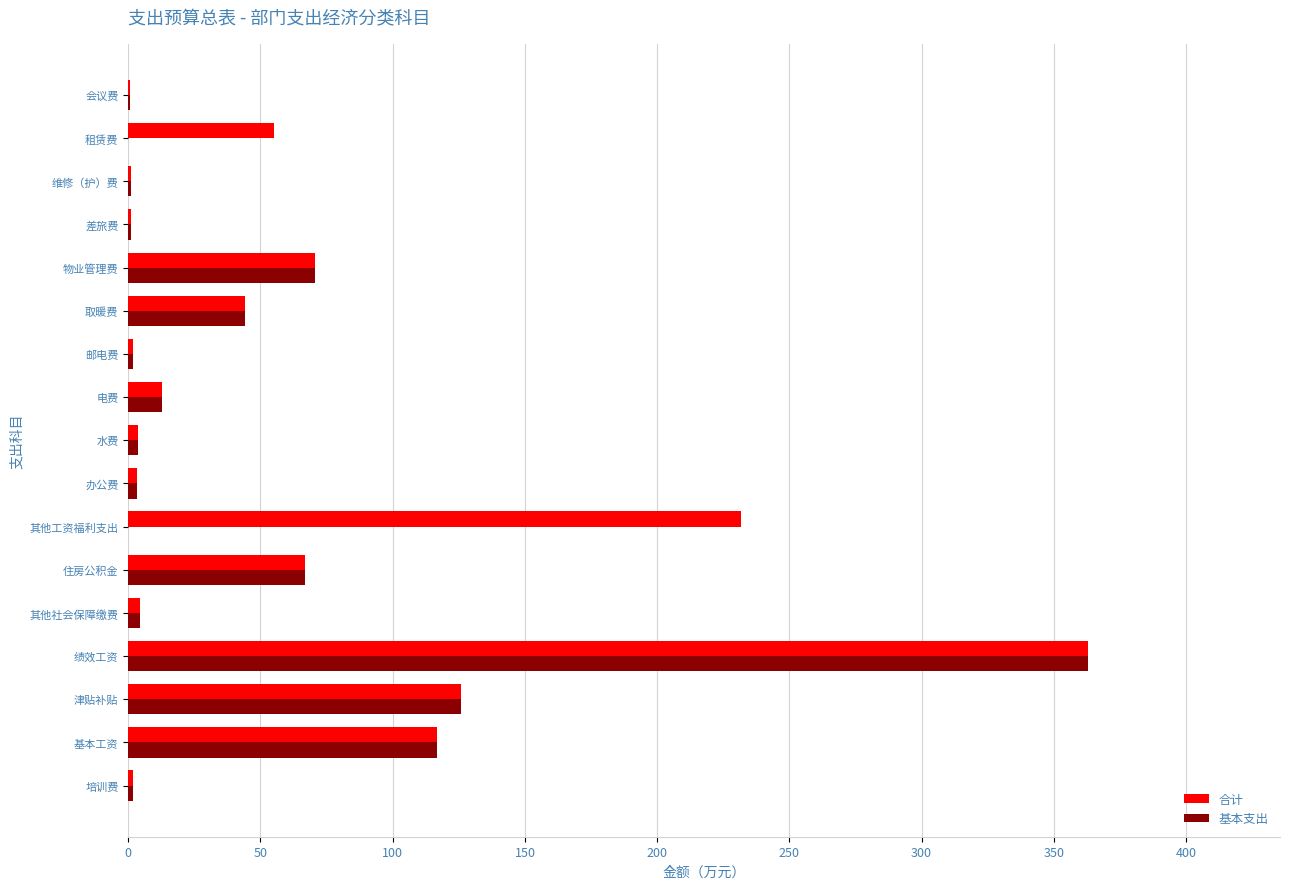

How many categories are shown in the chart?

17